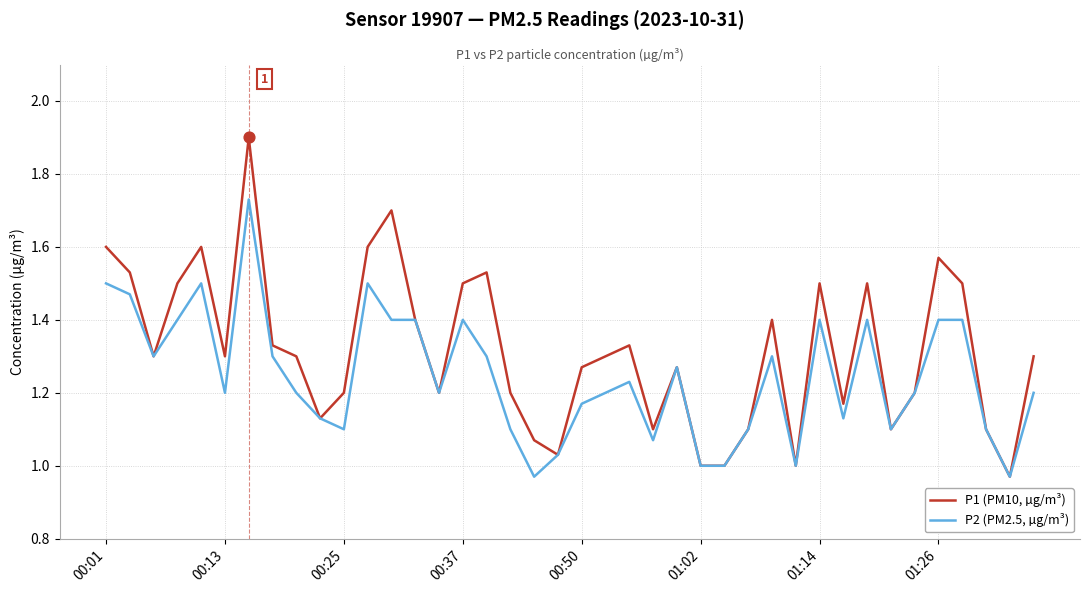

Which series has the largest total across all categories?

P1 (PM10, µg/m³)